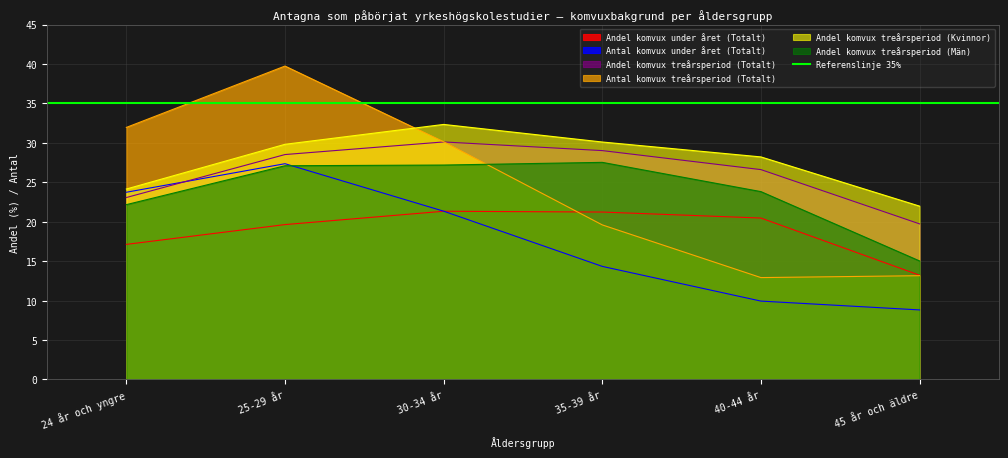

At which label does Antal komvux treårsperiod (Totalt) first exceed 30?

24 år och yngre